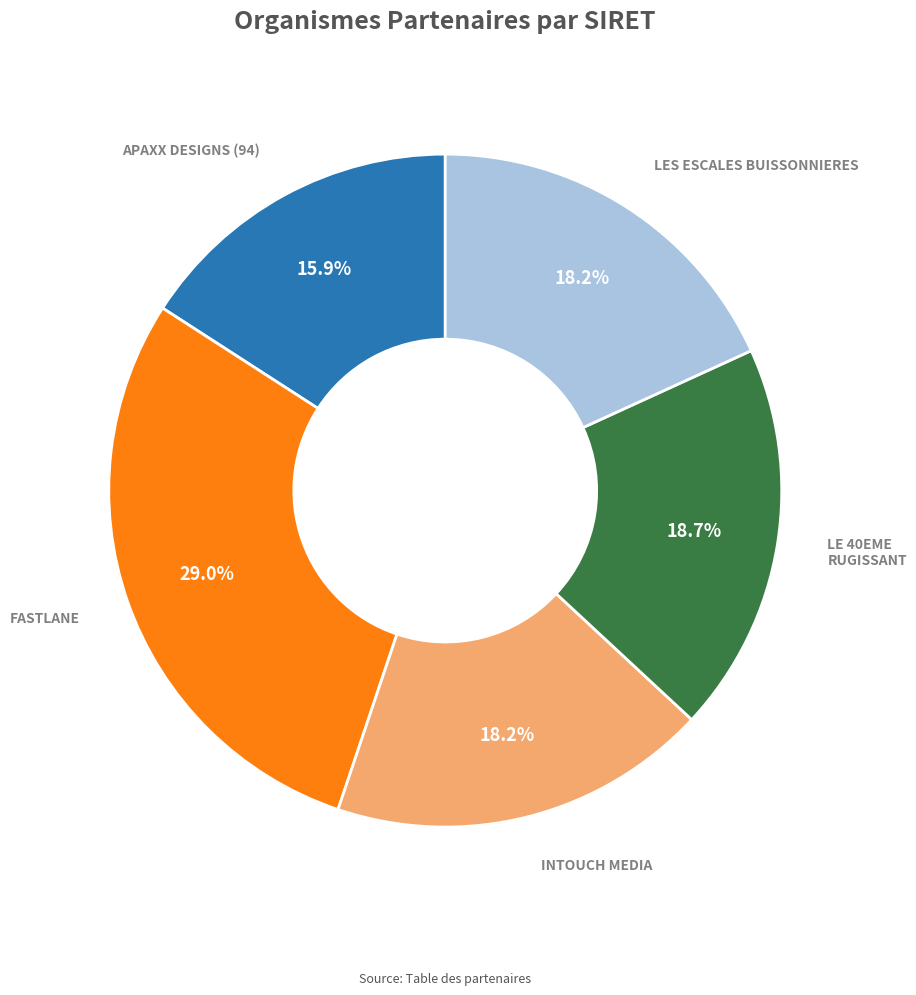

Is there a majority slice in this chart?

No